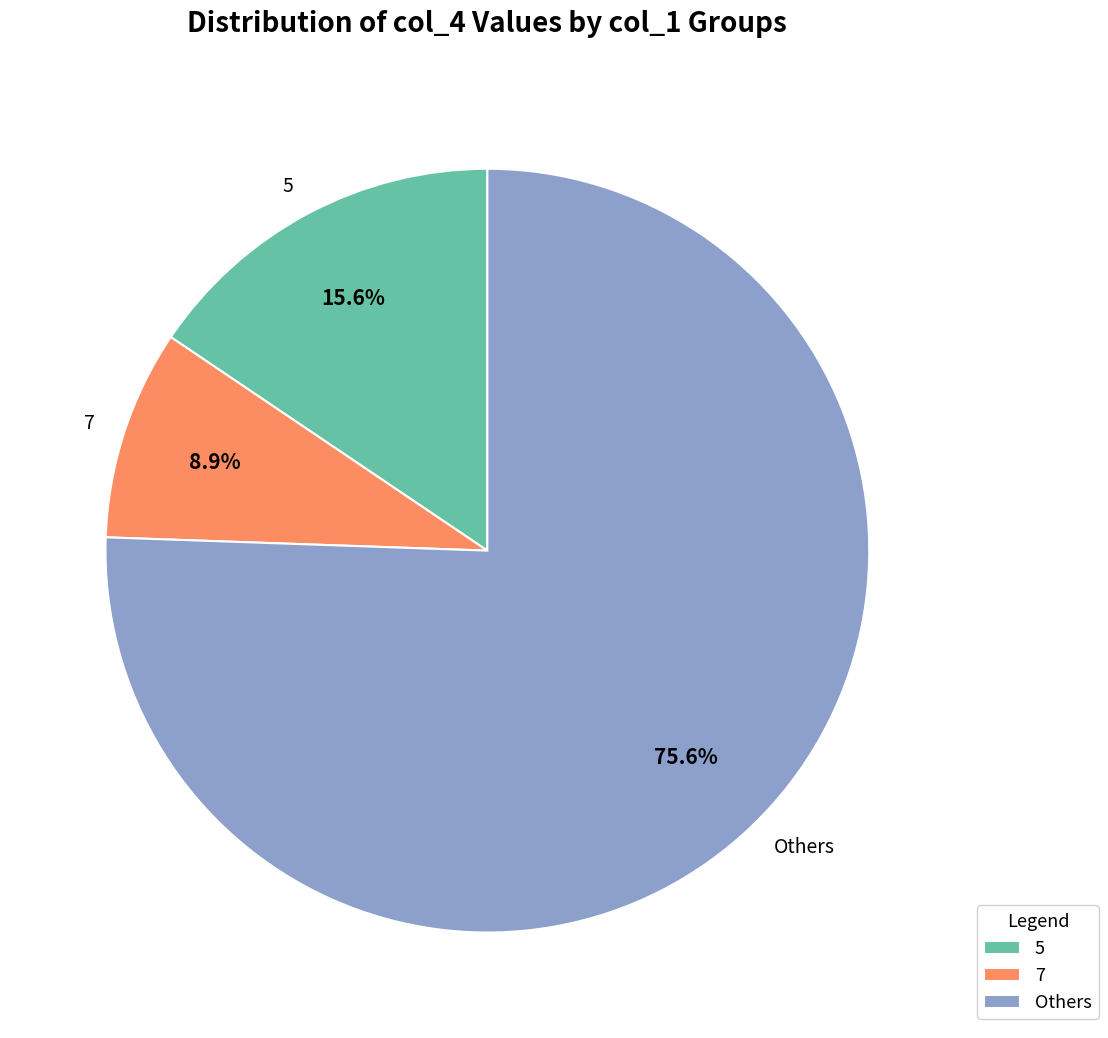

Rank the categories by value from highest to lowest.

Others, 5, 7